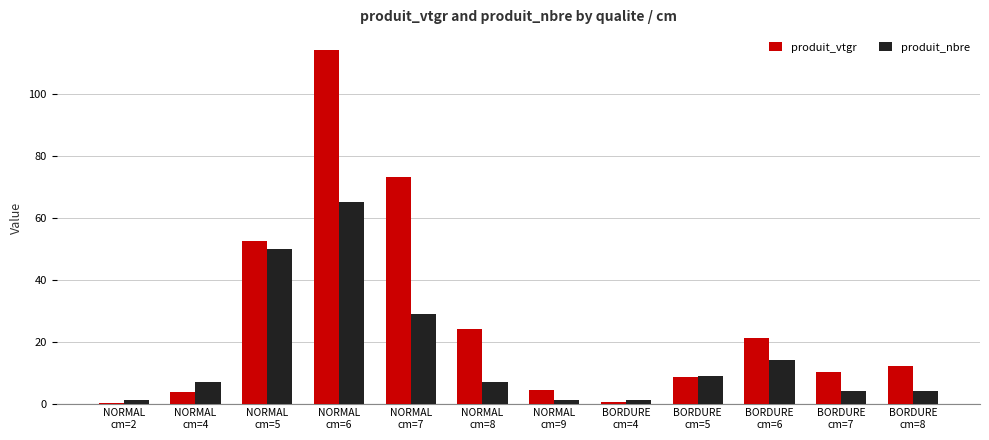

Which series changed the most between NORMAL
cm=5 and NORMAL
cm=9?

produit_nbre